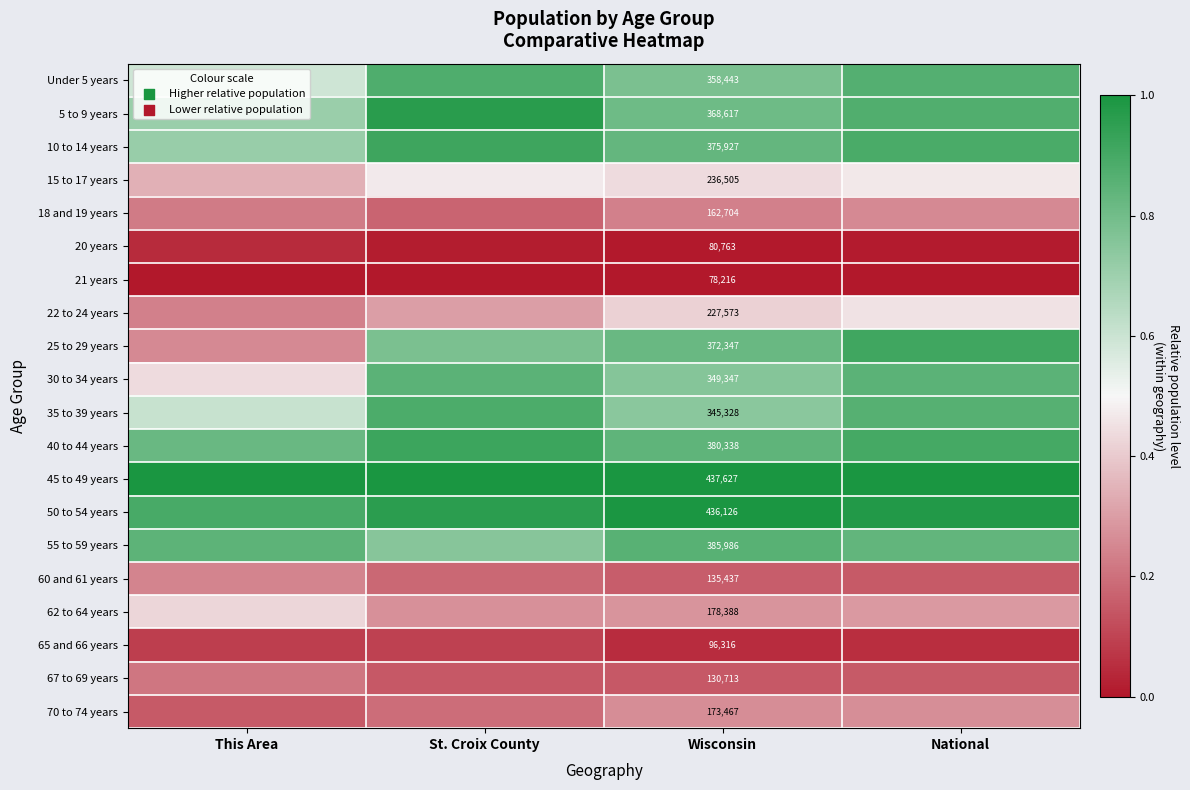

What is the minimum value for 40 to 44 years?

0.8